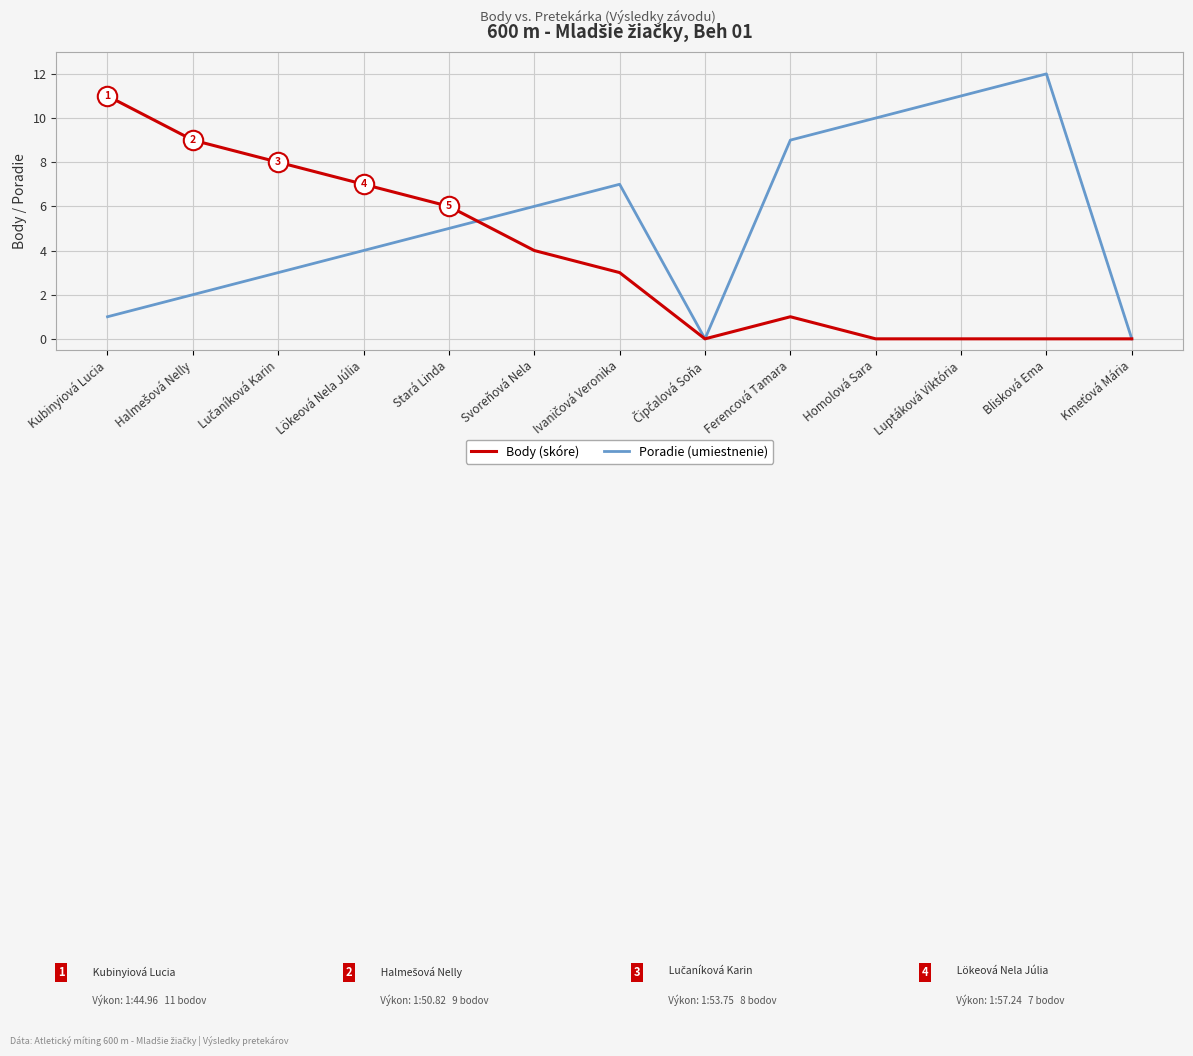

What is the difference between the second highest and minimum values in the Body (skóre) series?

9